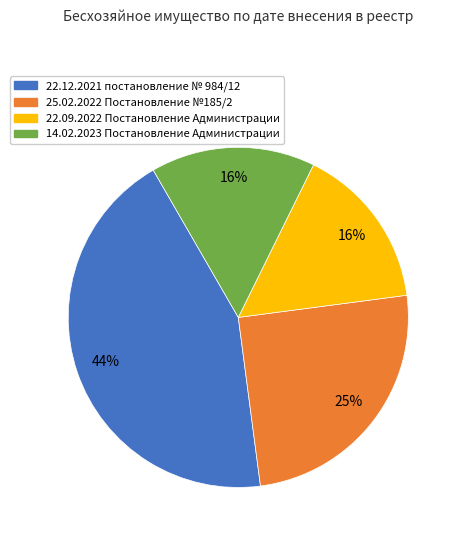

True or false: 25.02.2022 Постановление №185/2 accounts for 39% of the total.

False